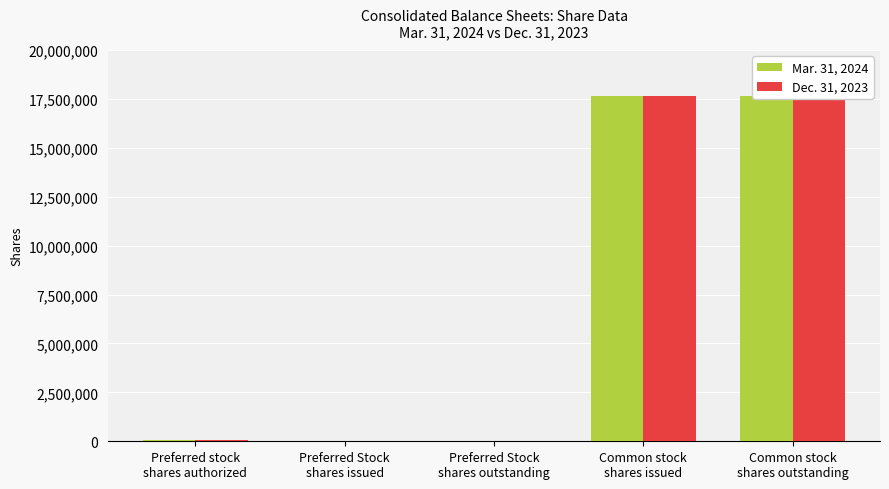

What are all the series names shown in the legend?

Mar. 31, 2024, Dec. 31, 2023